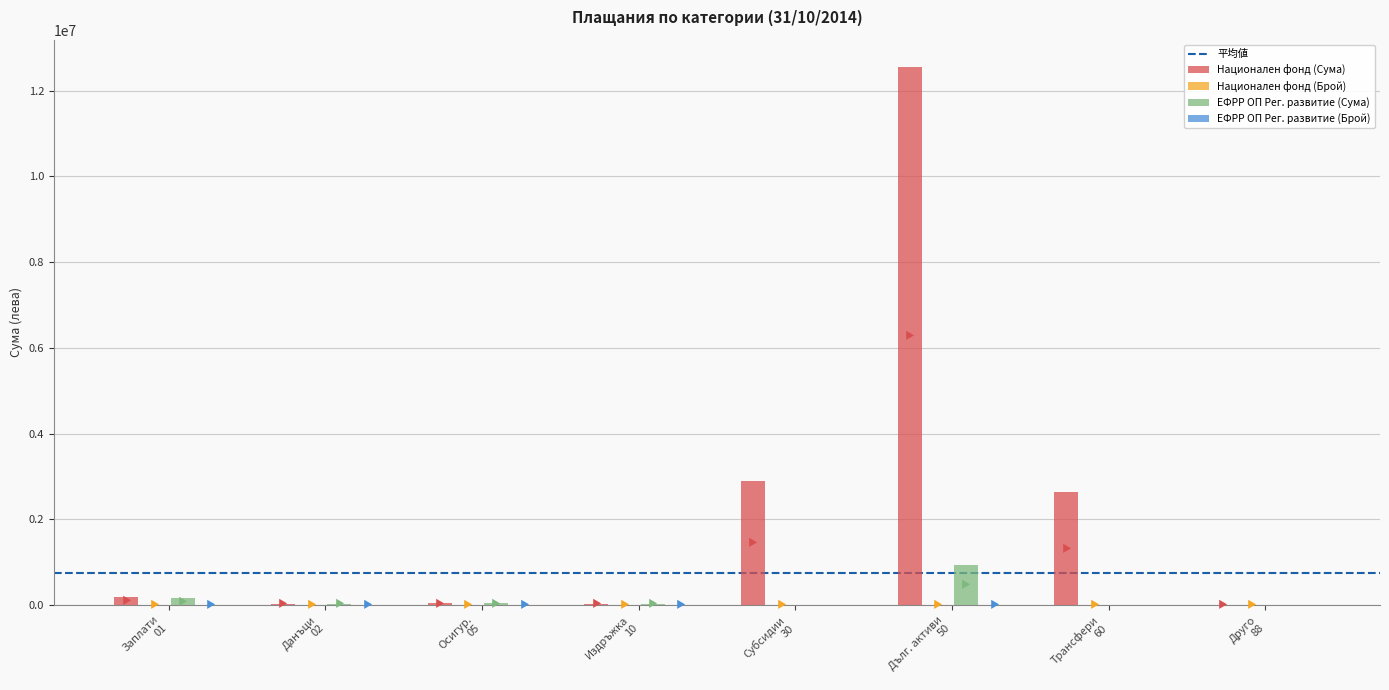

What is the greatest value displayed?

12563721.2